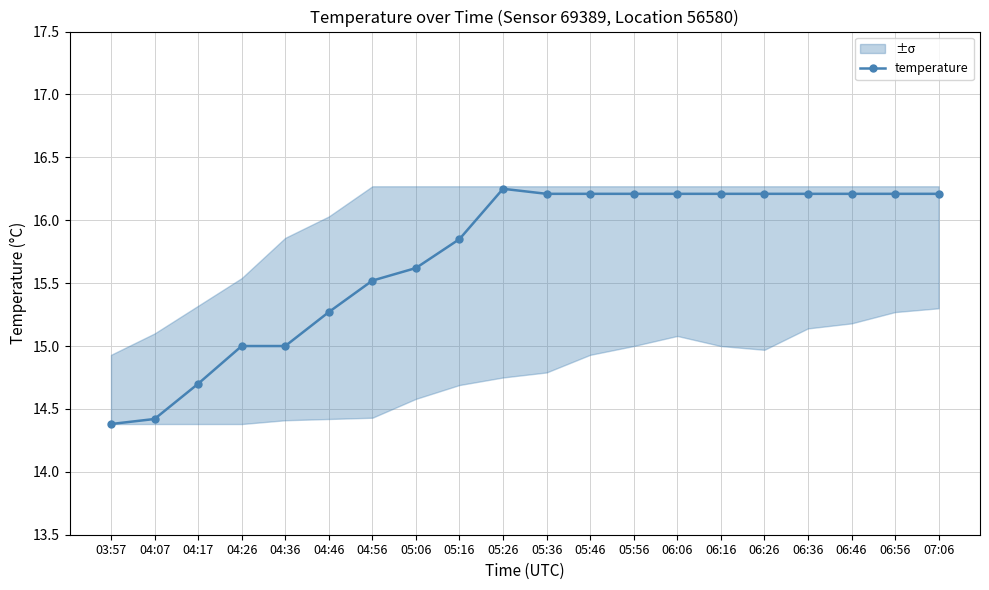

What is the difference between the maximum and minimum values?

1.9